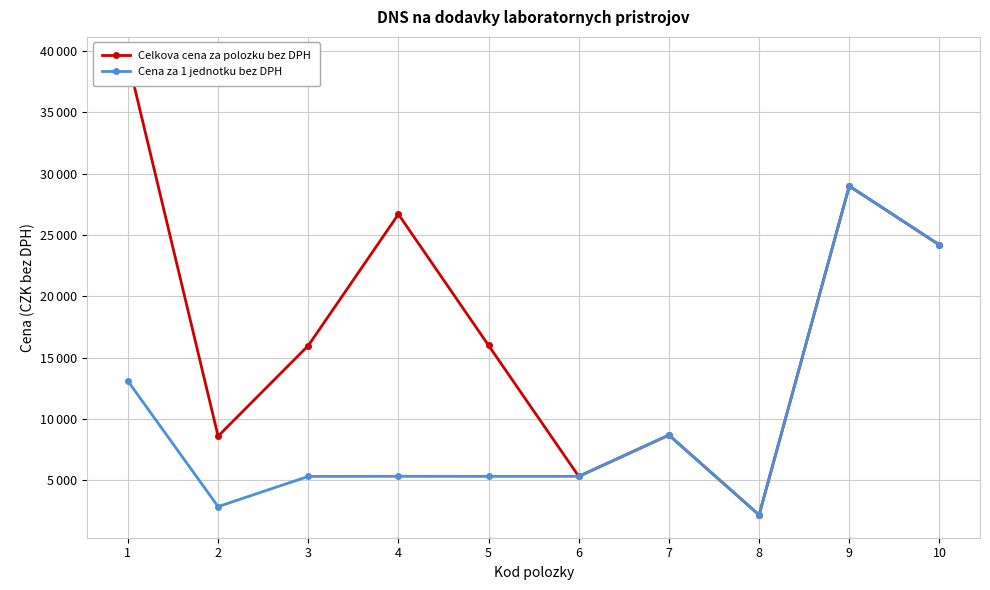

Is it true that Cena za 1 jednotku bez DPH equals 5330 at 3?

True